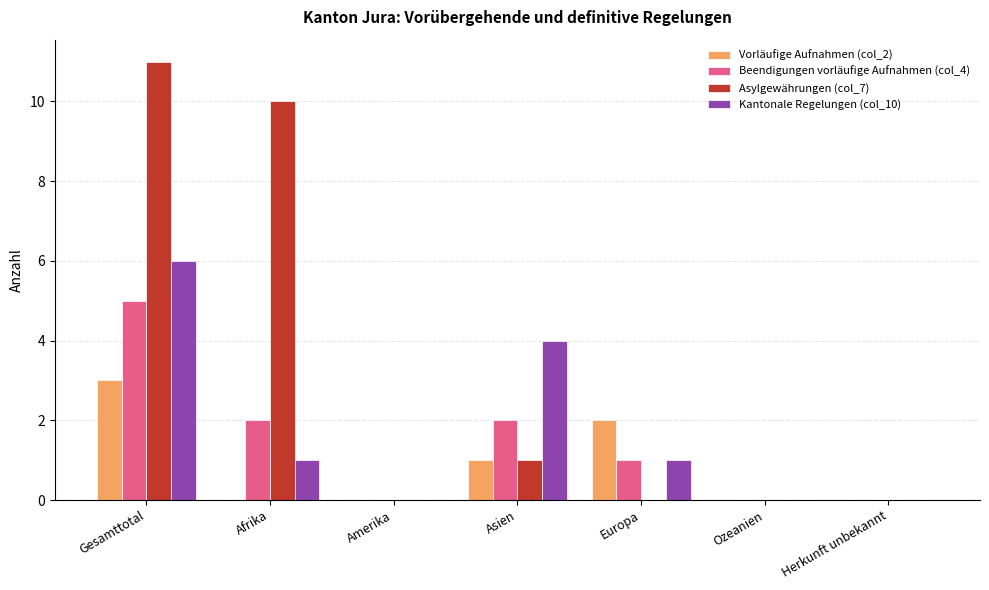

Which series has the largest range (max minus min)?

Asylgewährungen (col_7)